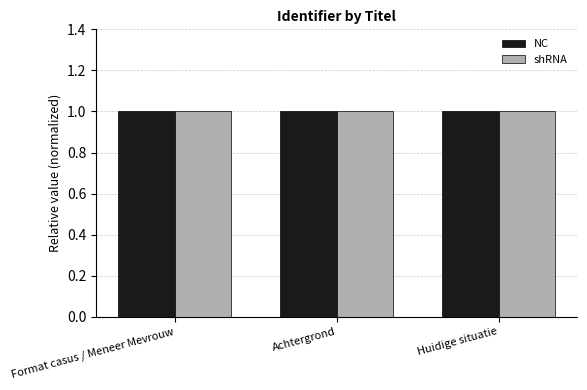

What position from the right is Huidige situatie?

1